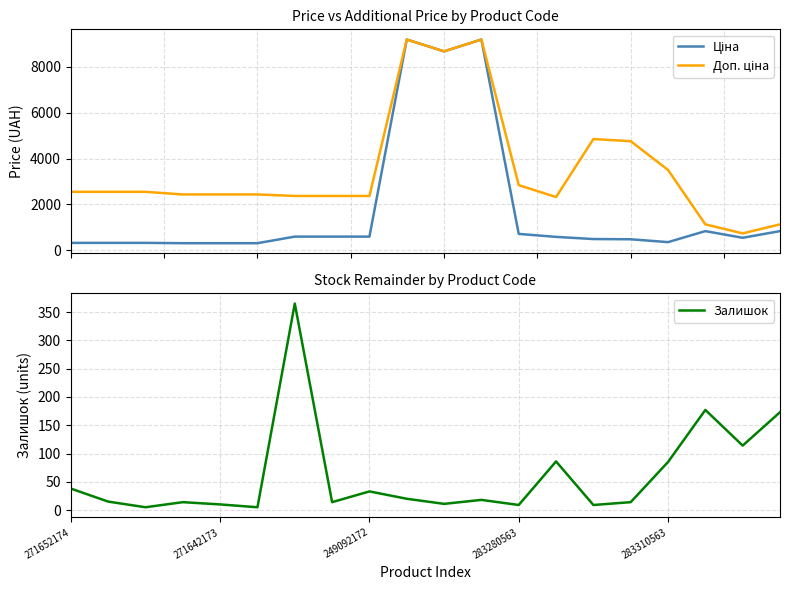

Reading left to right, extract all data points from this chart.

Ціна: 318.3	318.3	318.3	304.1	304.1	304.1	591.6	591.6	591.6	9196.3	8679.5	9196.3	710.0	579.8	485.1	475.7	350.2	831.5	540.5	831.5
Доп. ціна: 2546.4	2546.4	2546.4	2432.8	2432.8	2432.8	2366.5	2366.5	2366.5	9196.3	8679.5	9196.3	2839.8	2319.2	4851.4	4756.7	3502.5	1126.7	732.0	1126.7
Залишок: 38.0	15.0	5.0	14.0	10.0	5.0	365.0	14.0	33.0	20.0	11.0	18.0	9.0	86.0	9.0	14.0	85.0	177.0	114.0	173.0